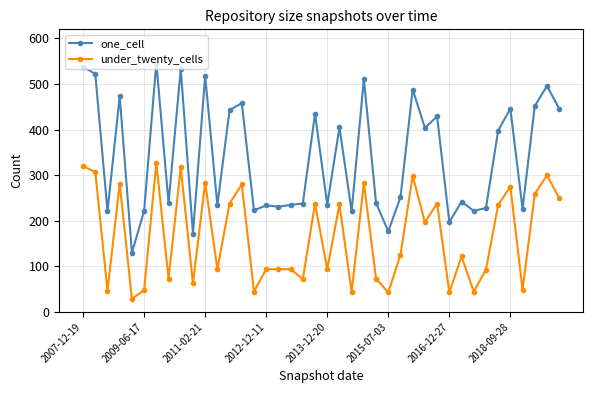

Rank the series by their maximum value, from lowest to highest.

under_twenty_cells, one_cell